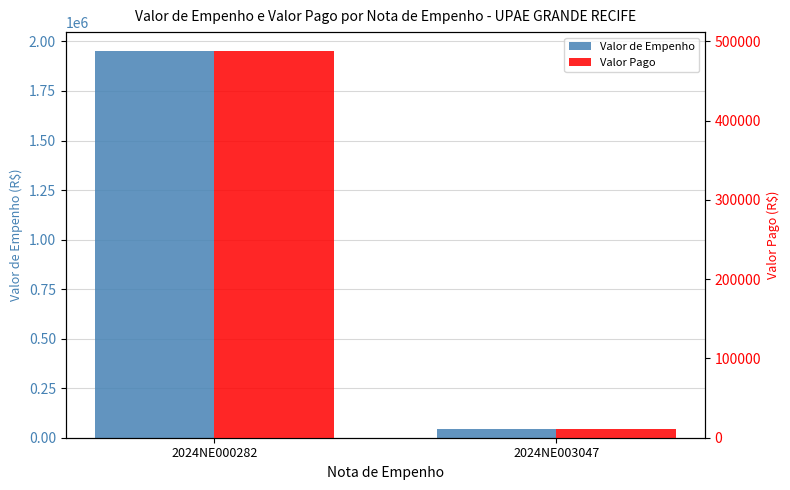

At which label does Valor Pago reach its peak?

2024NE000282